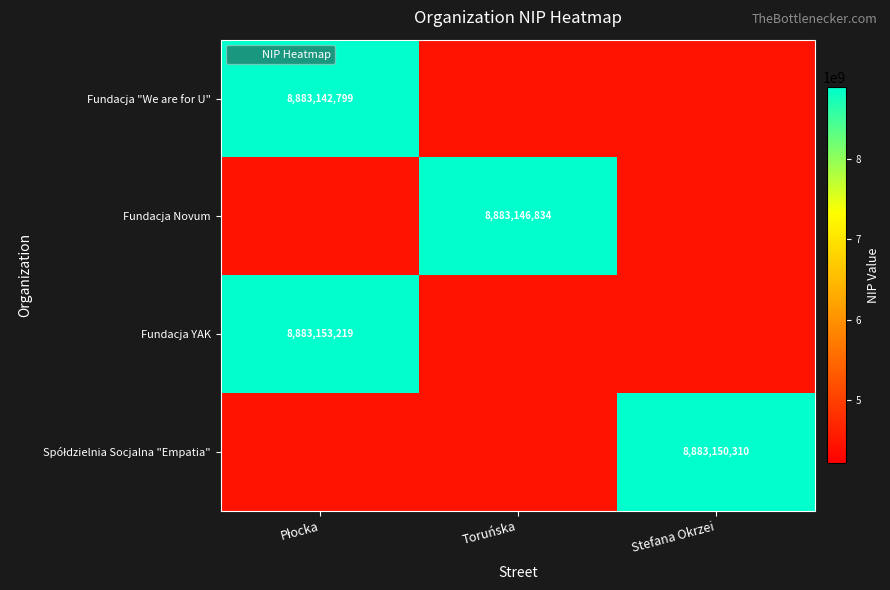

Rank the categories by Fundacja "We are for U" value from highest to lowest.

Płocka, Toruńska, Stefana Okrzei